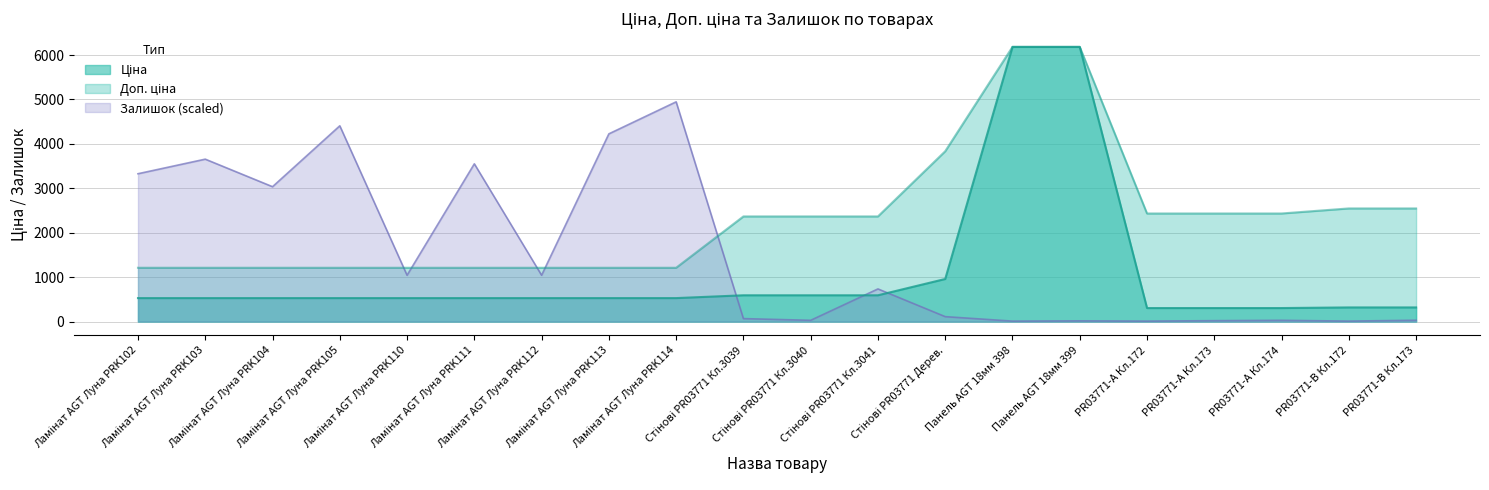

True or false: Ціна and Доп. ціна cross at least once.

False